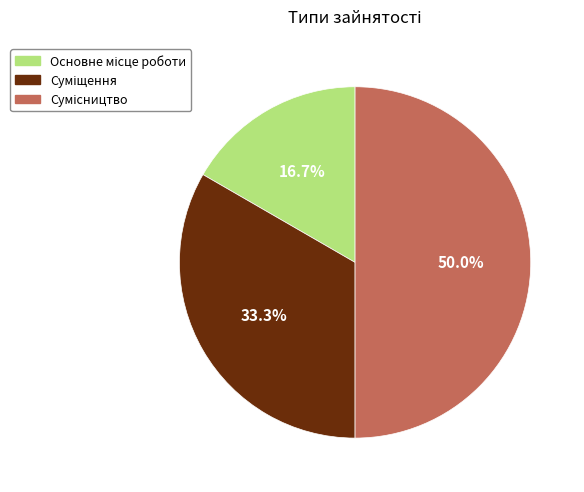

True or false: Суміщення accounts for 33% of the total.

True